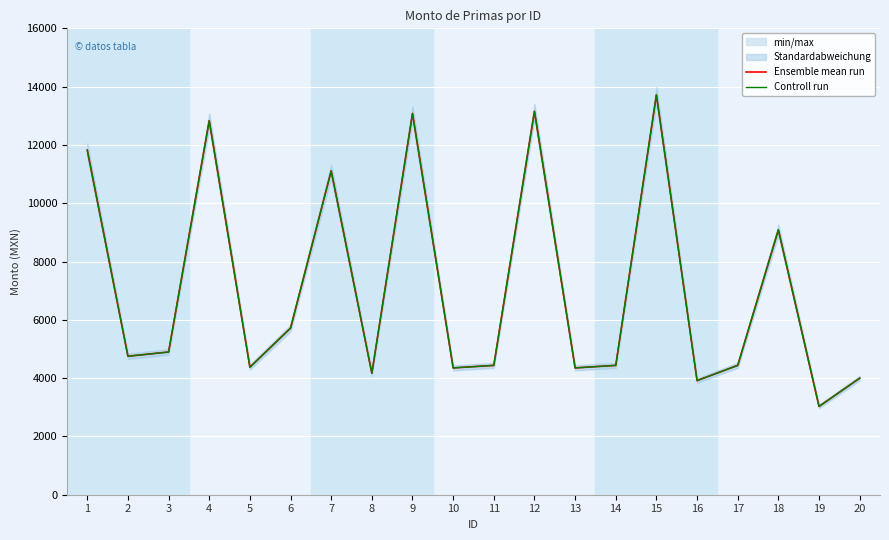

What is the difference between the Ensemble mean run values at 18 and 12?

4066.2